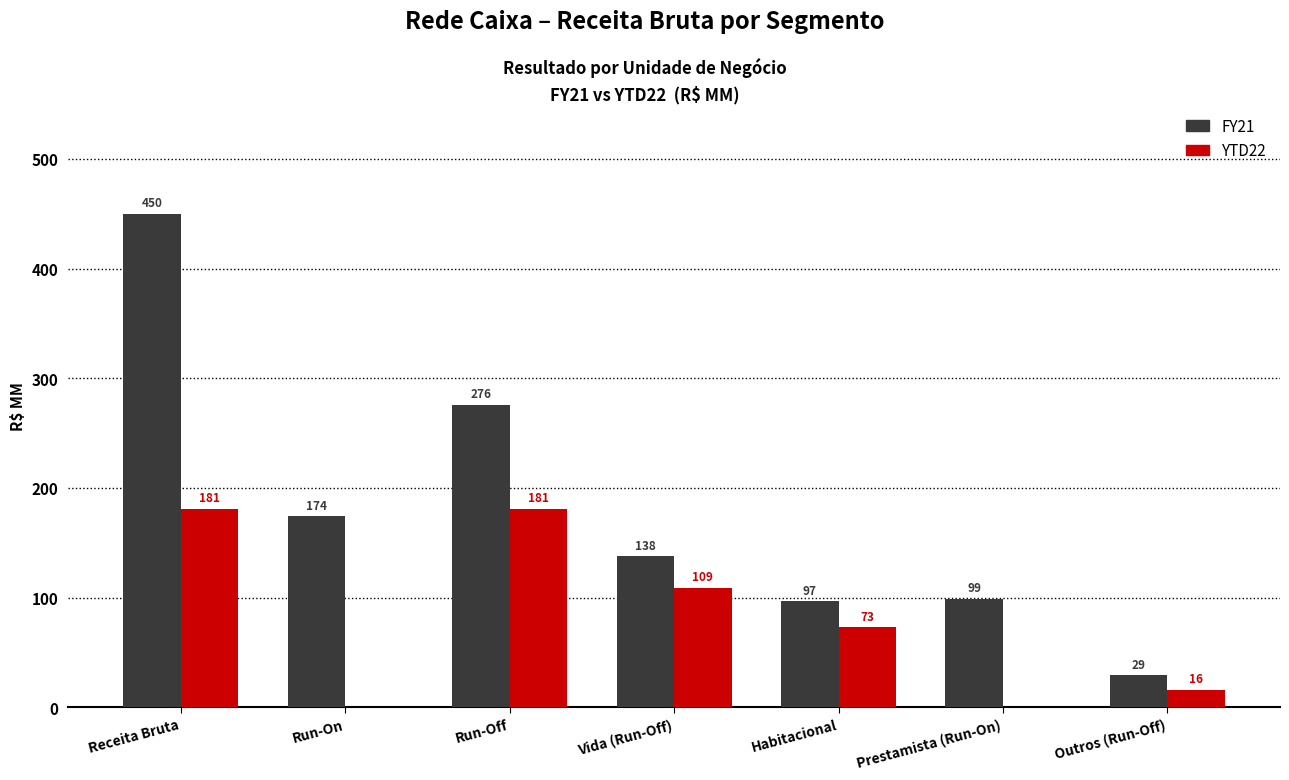

Is it true that YTD22 equals 0.0 at Prestamista (Run-On)?

True